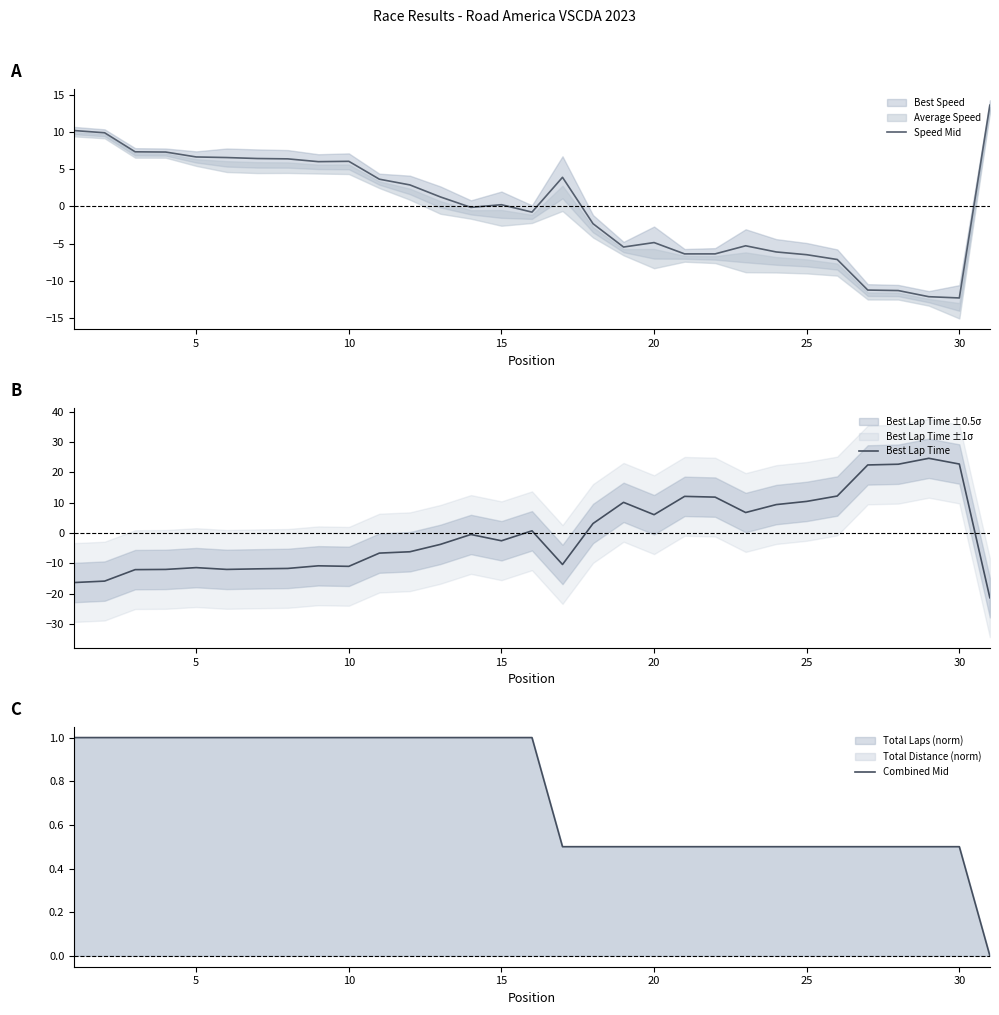

What are all the series names shown in the legend?

Speed Mid, Best Lap Time, Combined Mid